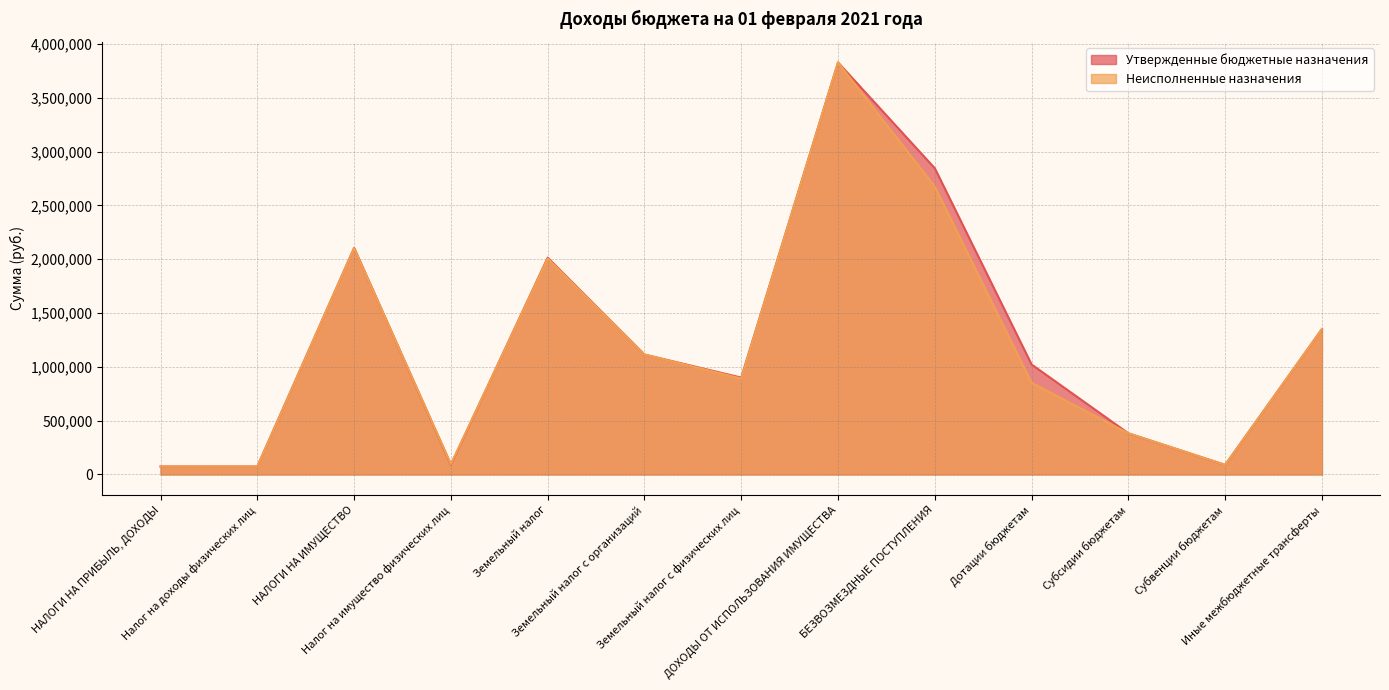

What is the average value of the Неисполненные назначения series?

1194687.4